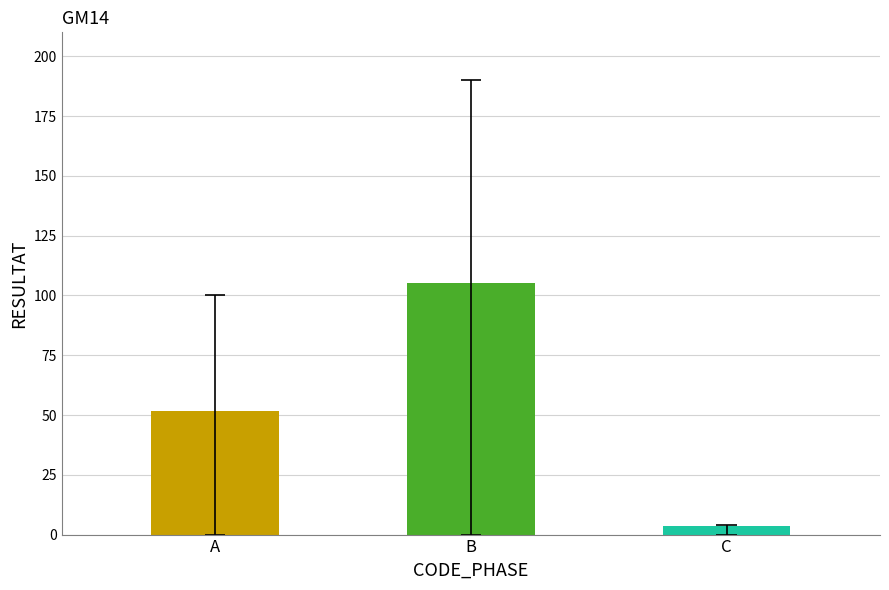

True or false: the data shows 32.8 at B.

False